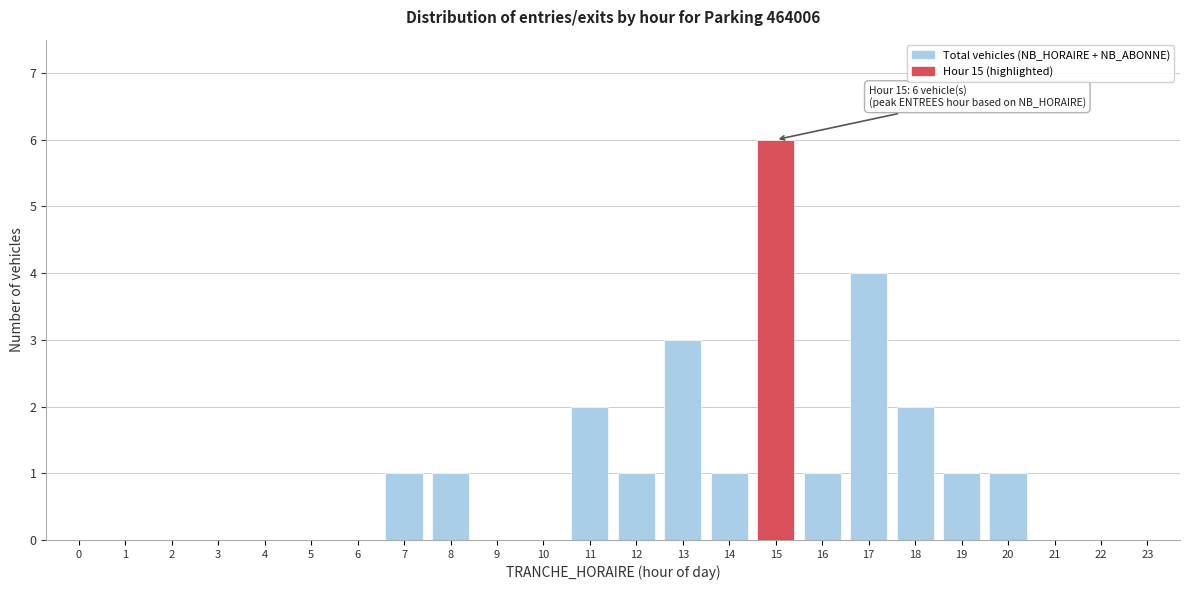

Reading right to left, list all the values displayed in this chart.

23=0	22=0	21=0	20=1	19=1	18=2	17=4	16=1	15=6	14=1	13=3	12=1	11=2	10=0	9=0	8=1	7=1	6=0	5=0	4=0	3=0	2=0	1=0	0=0